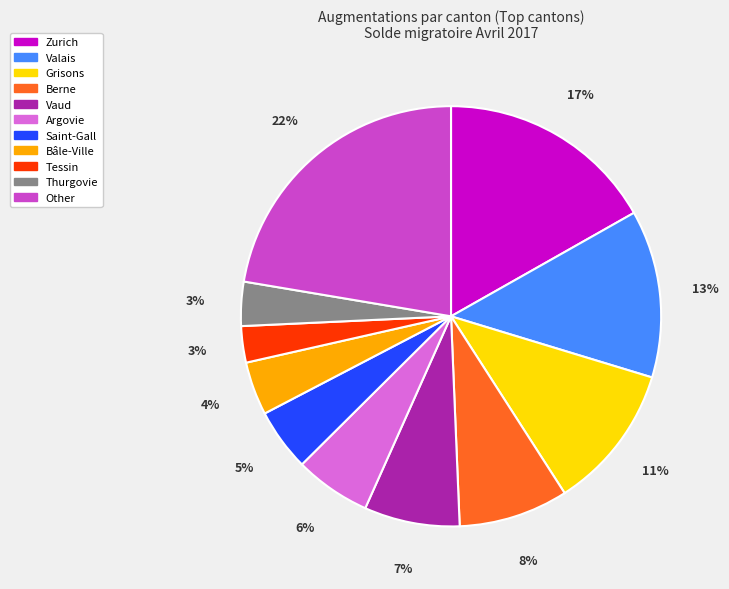

Is there a majority slice in this chart?

No